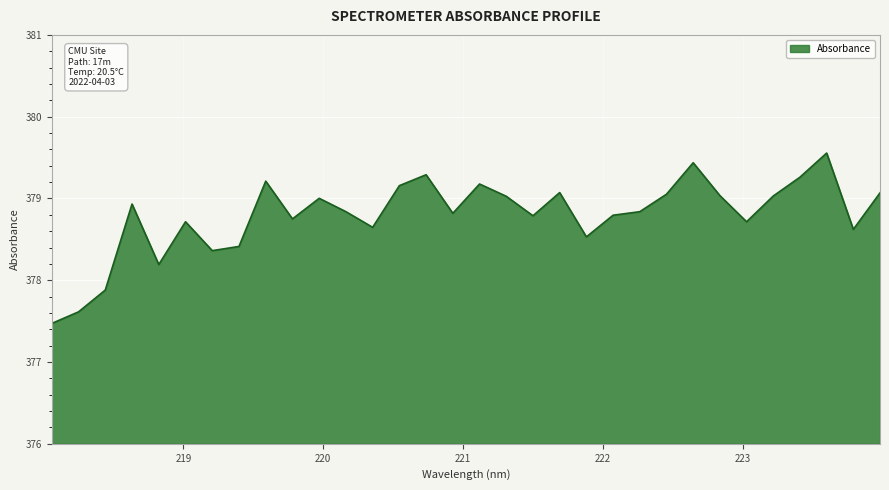

What is the greatest value displayed?

379.6